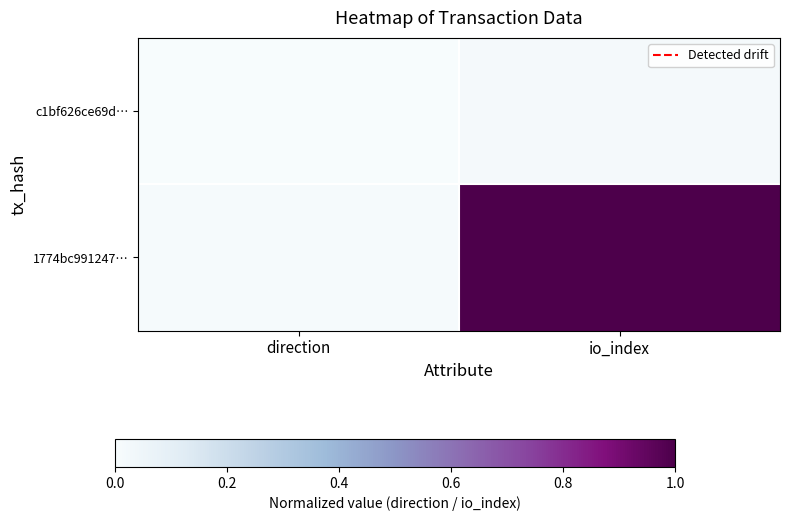

Reading left to right, what are all the values shown in this chart?

c1bf626ce69d…: direction=0.0	io_index=0.0
1774bc991247…: direction=0.0	io_index=1.0